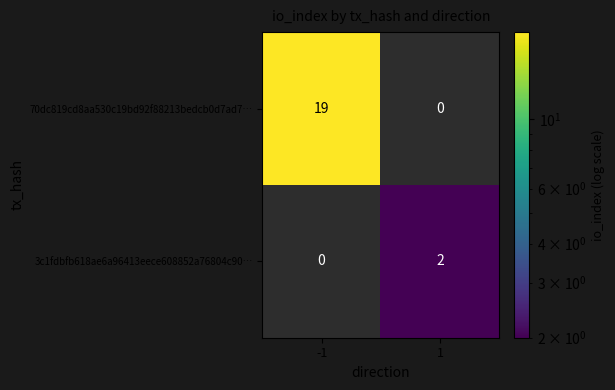

Reading right to left, list all the values displayed in this chart.

70dc819cd8aa530c19bd92f88213bedcb0d7ad7…: 1=0	-1=19
3c1fdbfb618ae6a96413eece608852a76804c90…: 1=2	-1=0